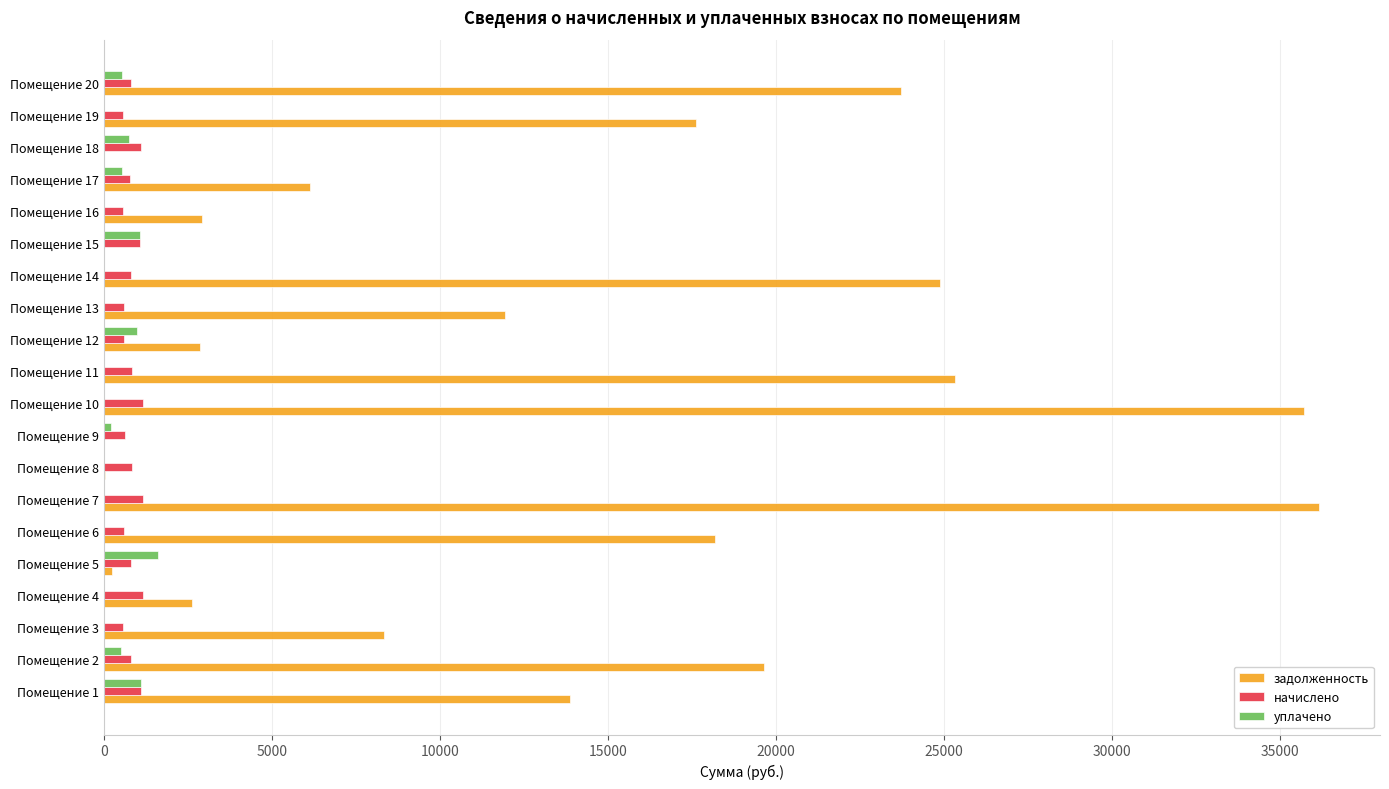

Which series has the largest total across all categories?

задолженность